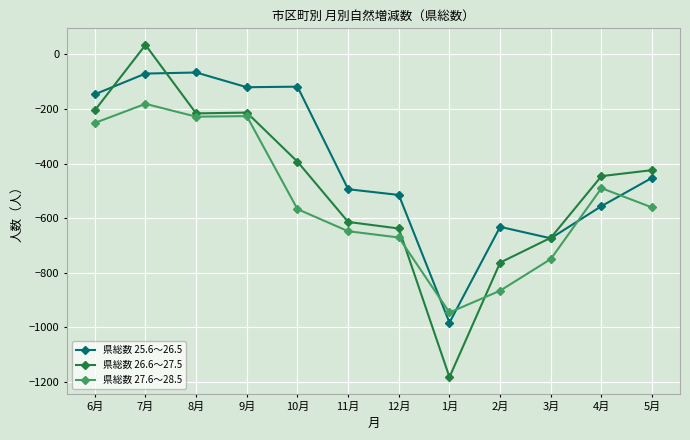

Where is the first local maximum for 県総数 27.6～28.5?

7月